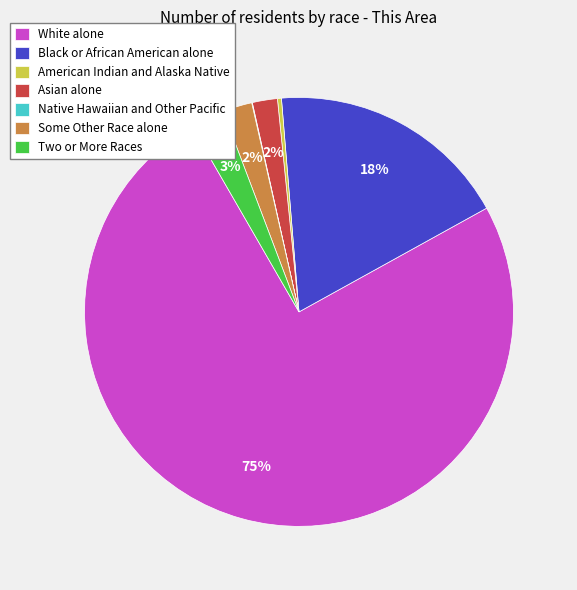

Is the sum of Black or African American alone and Some Other Race alone greater than half?

No